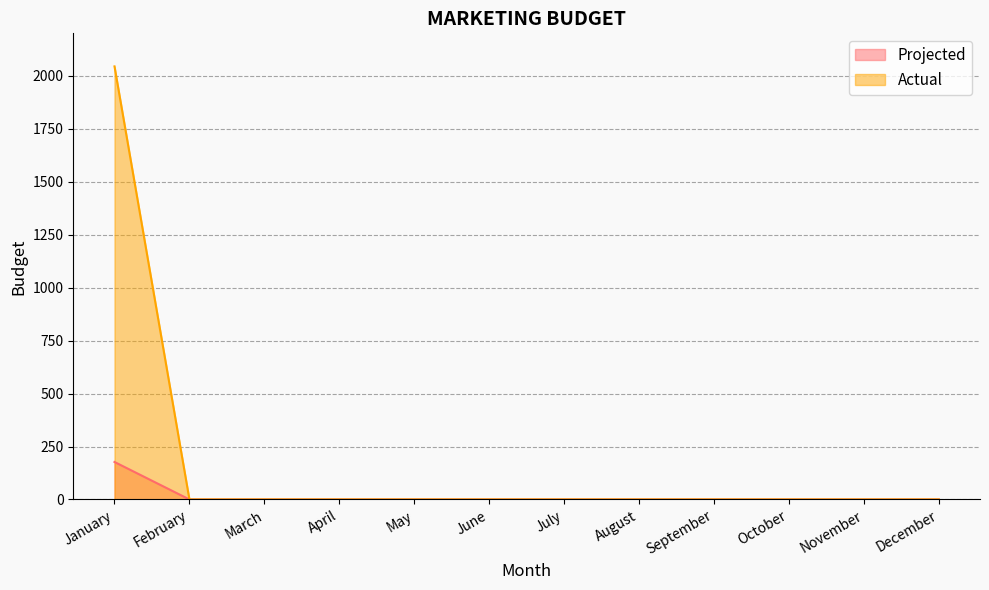

At which category is the sum across all series the highest?

January